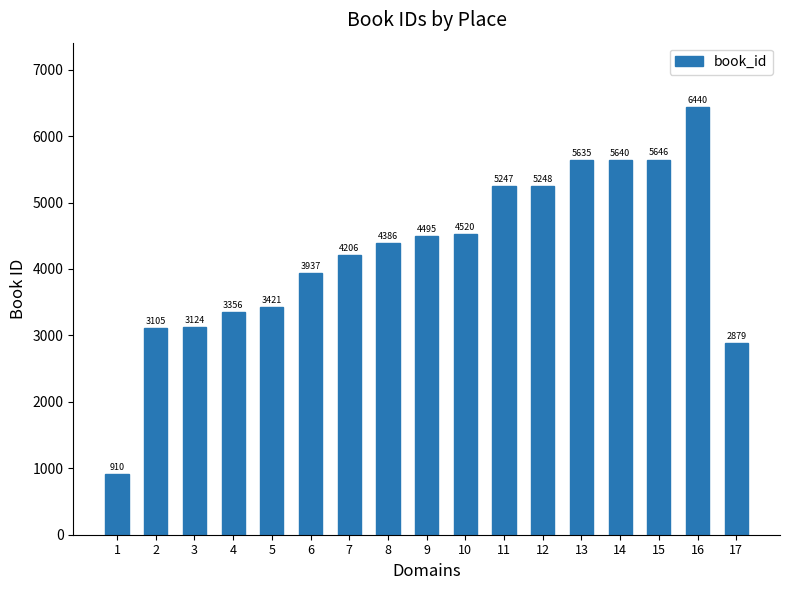

At which category does the chart reach its minimum across all series?

1